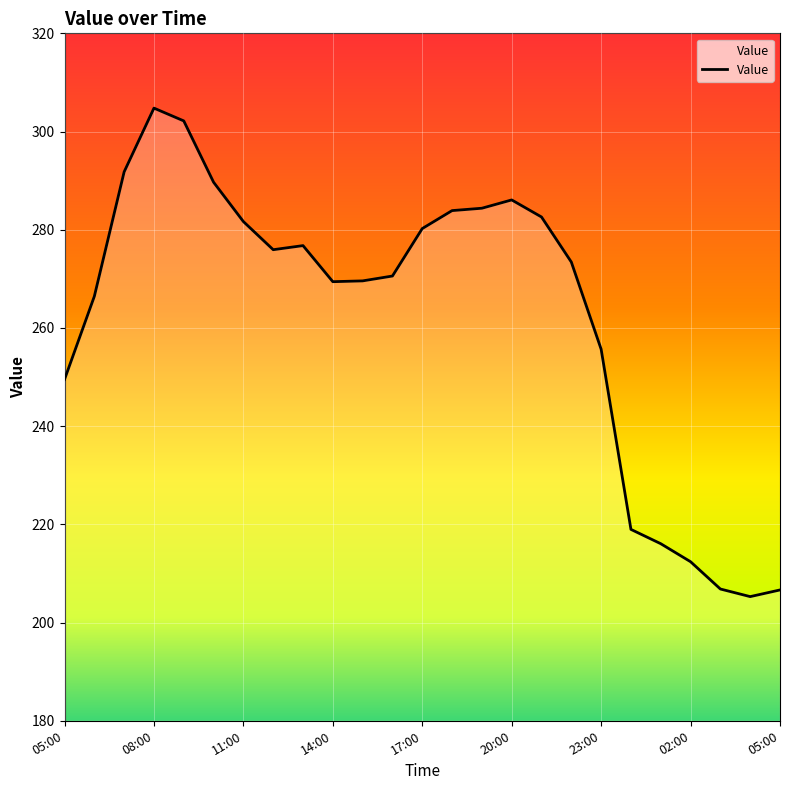

Reading left to right, extract all data points from this chart.

249.5	266.4	291.8	304.8	302.2	289.7	281.7	275.9	276.8	269.4	269.6	270.6	280.2	283.9	284.4	286.1	282.6	273.4	255.7	219.0	216.1	212.4	206.8	205.3	206.6